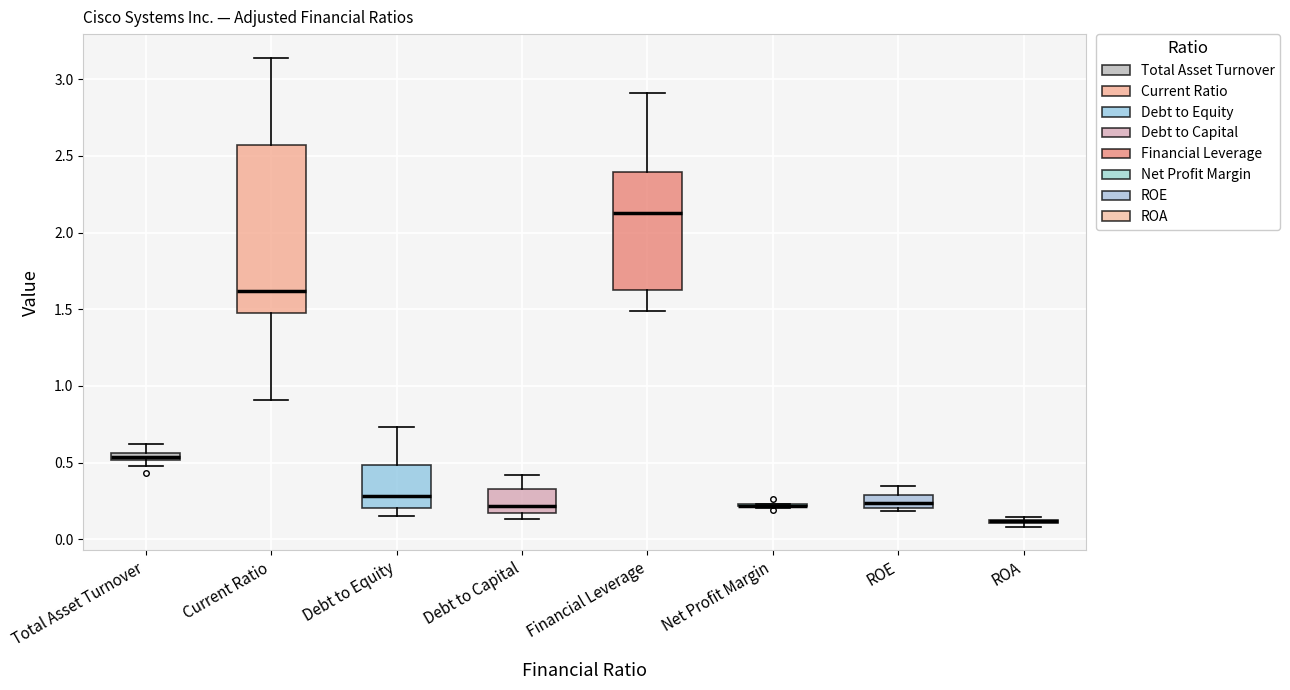

Where does the upper whisker of the box for Debt to Capital end on the y-axis? The values are not printed on the chart, so give them approximately, as read against the axis.

0.40